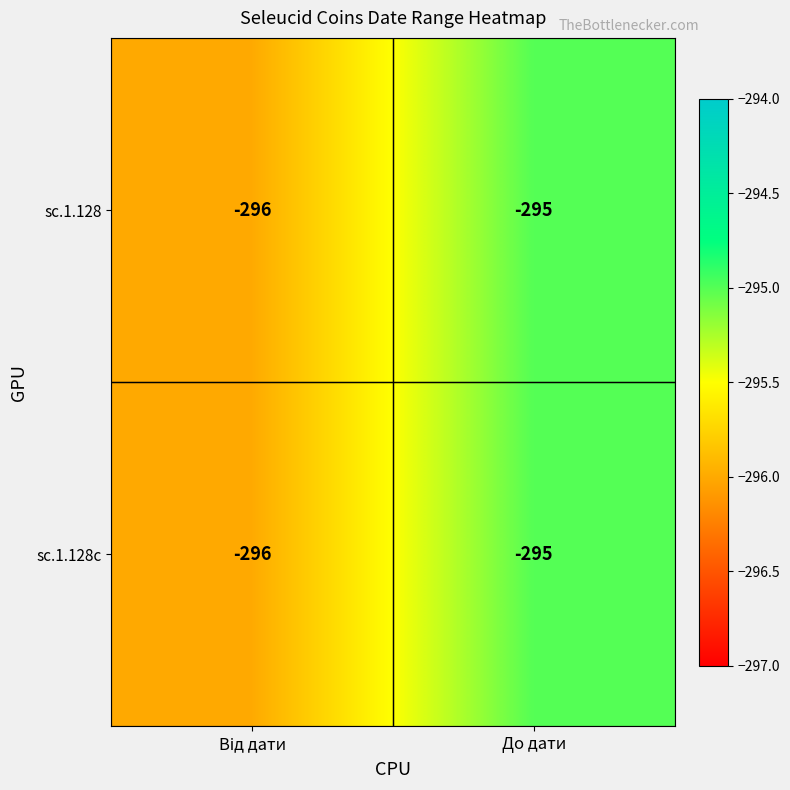

Reading left to right, transcribe all the data shown in this chart.

sc.1.128: -296	-295
sc.1.128c: -296	-295